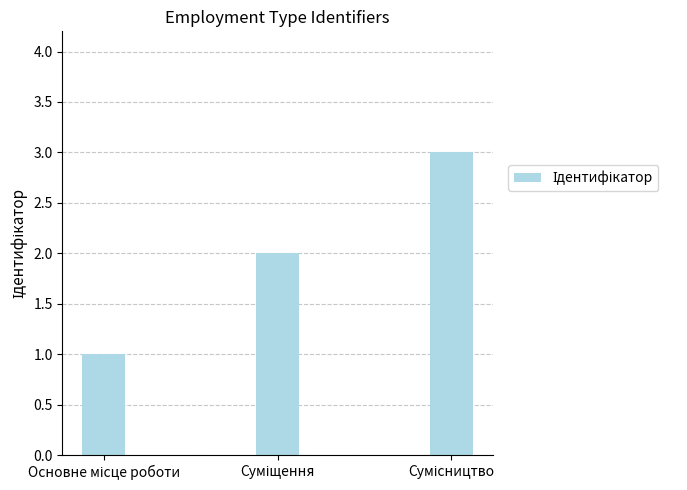

What is the maximum value shown in the chart?

3